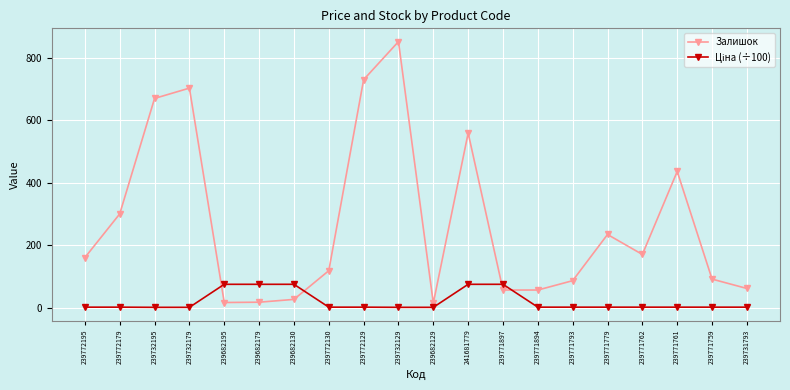

At which category is the sum across all series the highest?

239732129